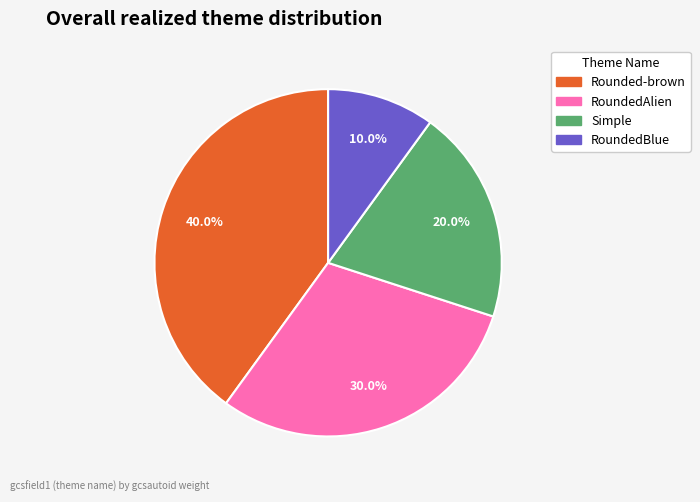

What percentage is the RoundedBlue slice, to the nearest percent?

10%